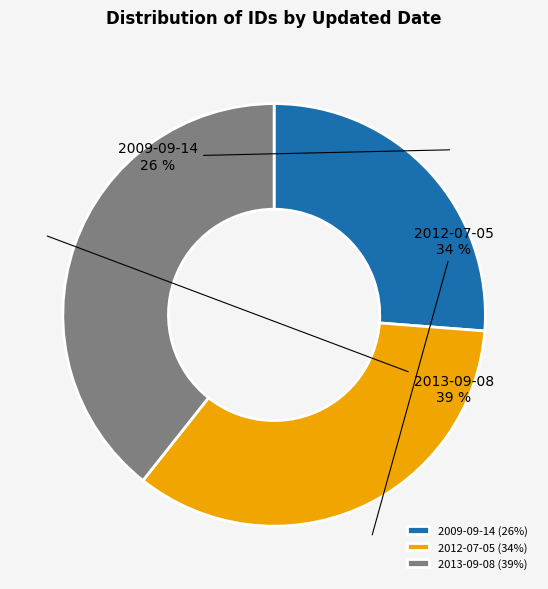

What is the ratio of the value at 2013-09-08 to the value at 2012-07-05?

1.1